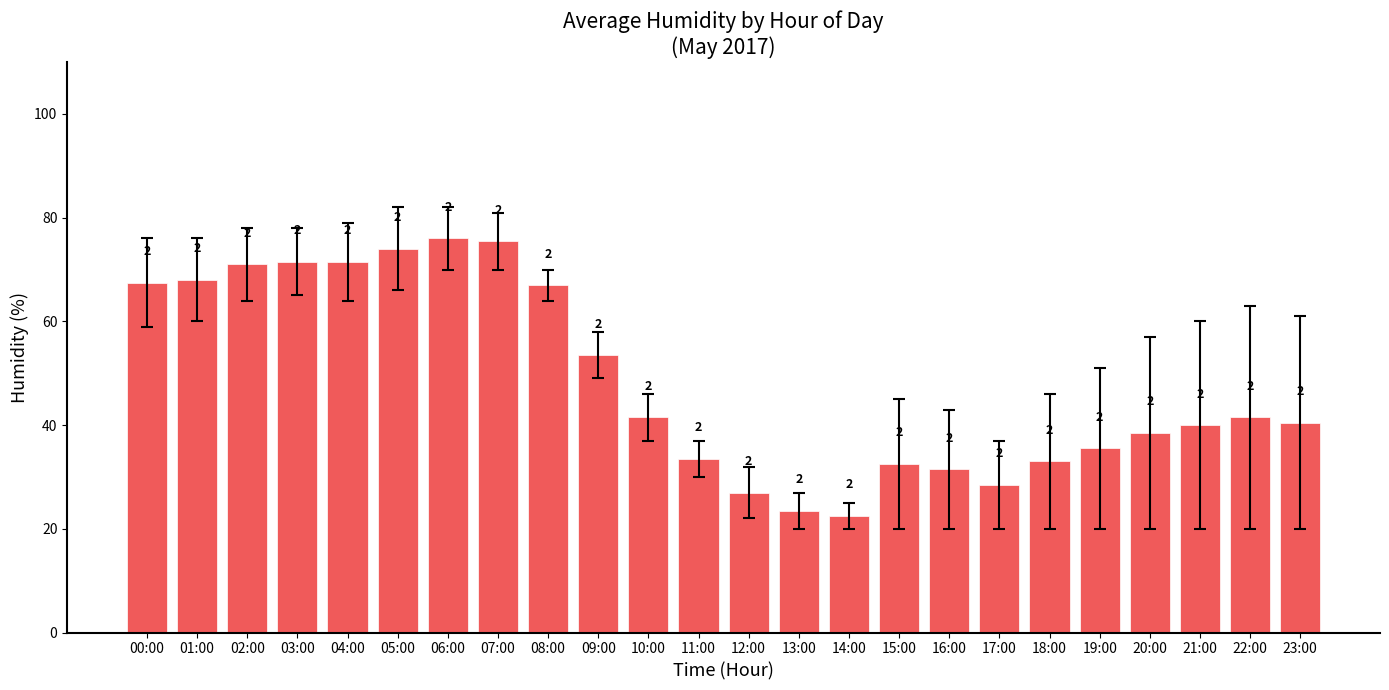

Reading left to right, extract all data points from this chart.

00:00=67.5	01:00=68.0	02:00=71.0	03:00=71.5	04:00=71.5	05:00=74.0	06:00=76.0	07:00=75.5	08:00=67.0	09:00=53.5	10:00=41.5	11:00=33.5	12:00=27.0	13:00=23.5	14:00=22.5	15:00=32.5	16:00=31.5	17:00=28.5	18:00=33.0	19:00=35.5	20:00=38.5	21:00=40.0	22:00=41.5	23:00=40.5